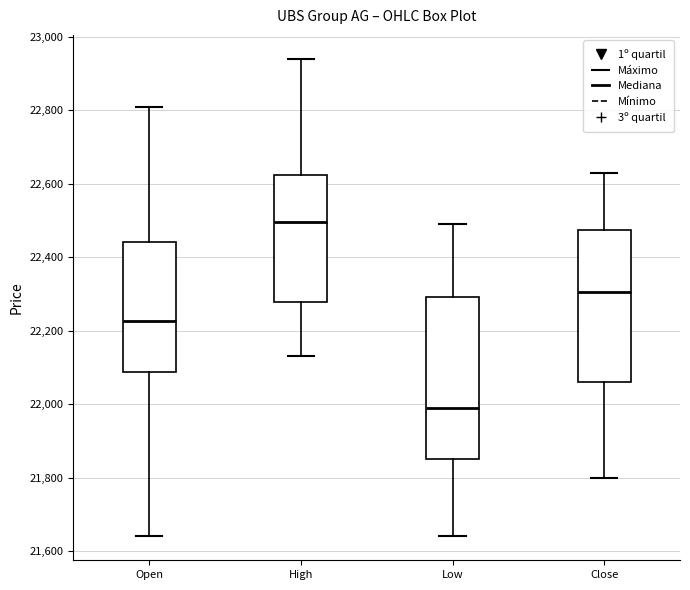

Where is the lower edge of the box for Close on the y-axis? The values are not printed on the chart, so give them approximately, as read against the axis.

22060